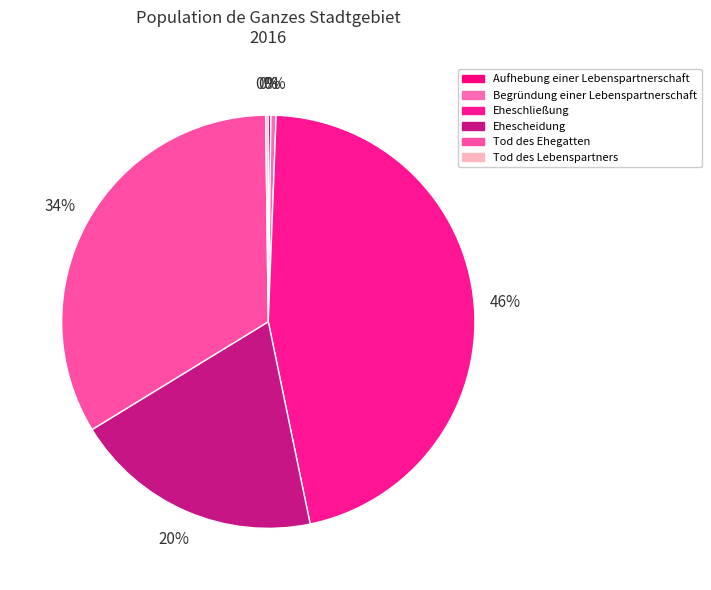

Is there any slice that represents more than half of the pie?

No